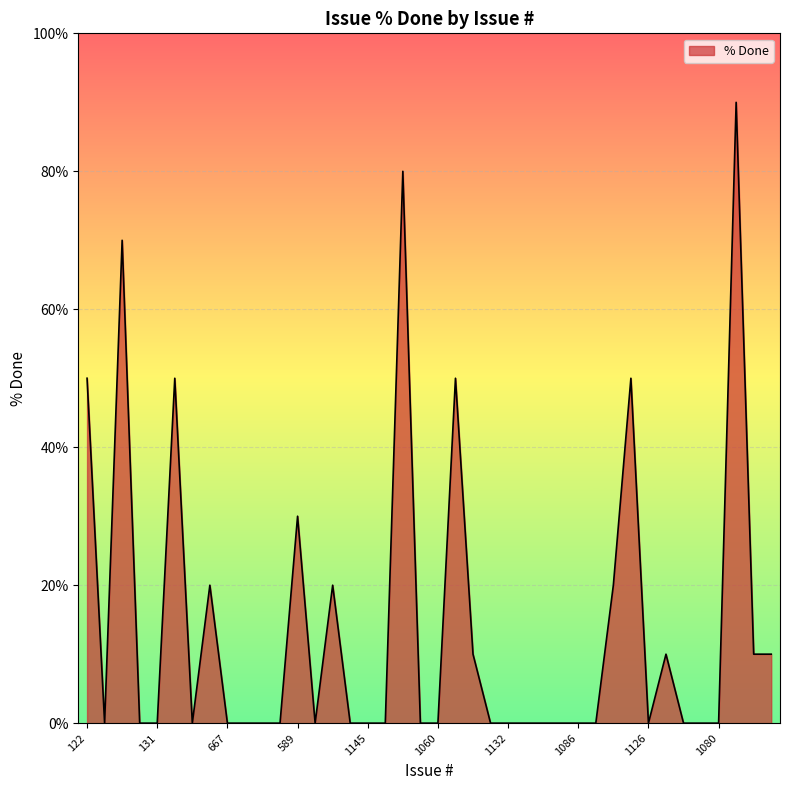

What is the maximum value shown in the chart?

90